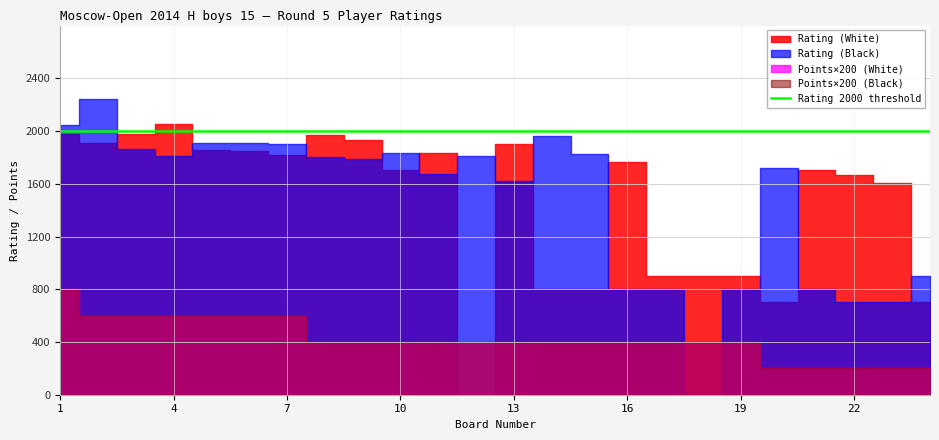

What is the sum of the Rating (Black) values at 19 and 23?

1500